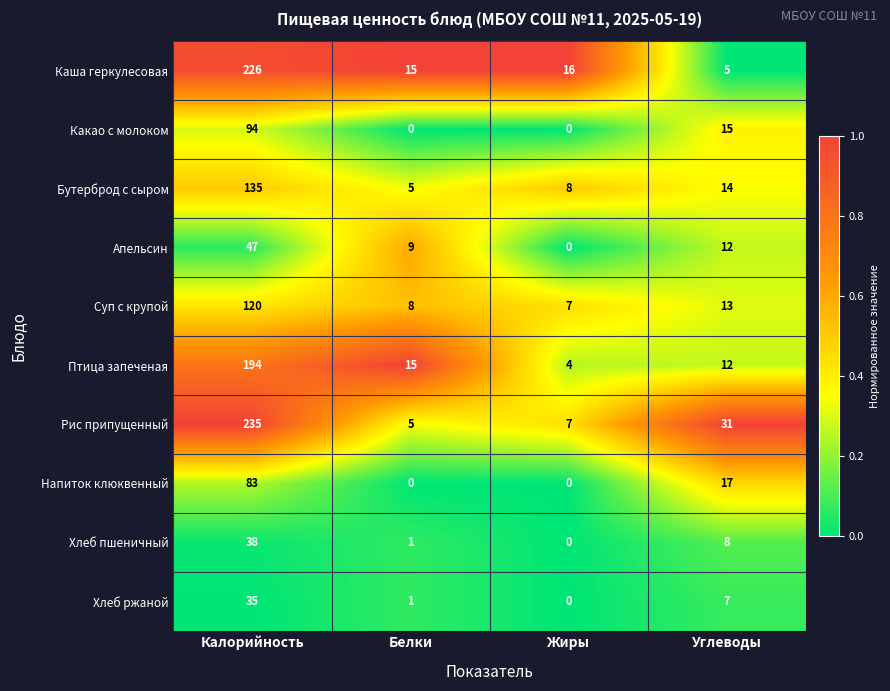

The Хлеб пшеничный series shows 8 at Углеводы. True or false?

True